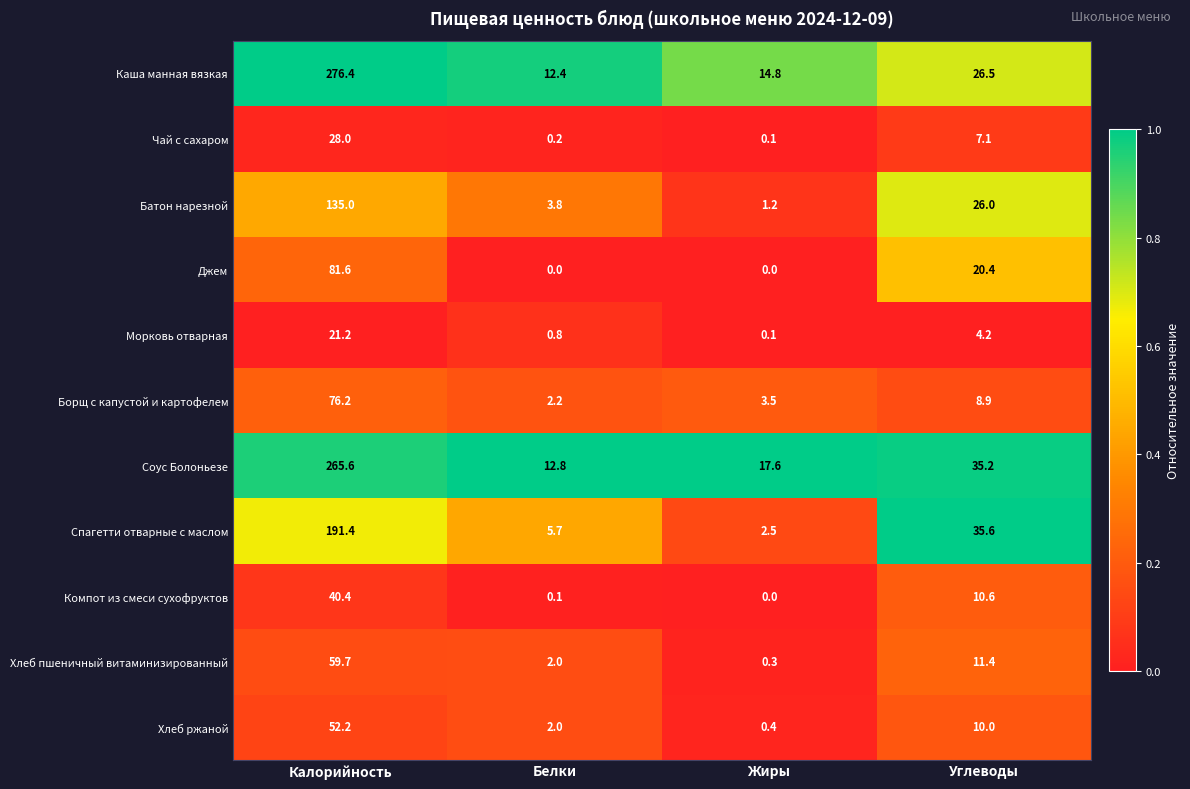

At which label does Соус Болоньезе first exceed 35?

Калорийность